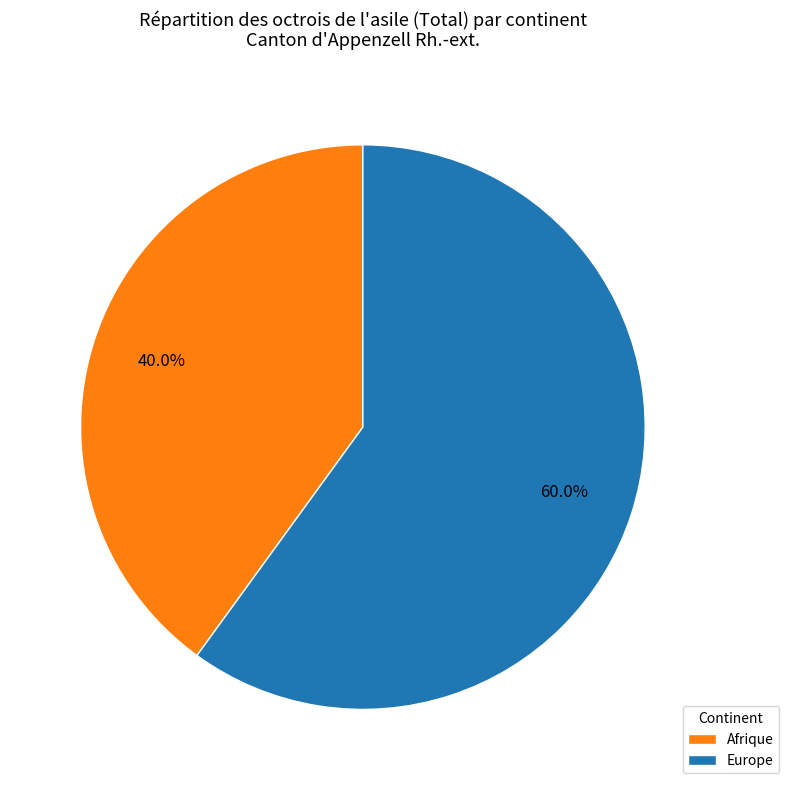

How many slices are in this pie chart?

2